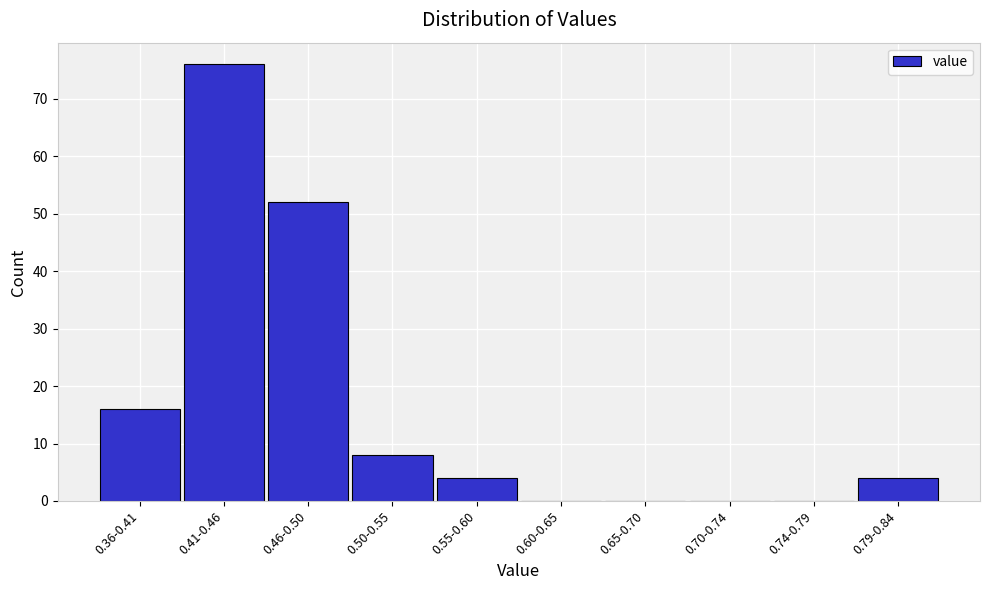

Reading right to left, list all the values displayed in this chart.

0.79-0.84=4	0.74-0.79=0	0.70-0.74=0	0.65-0.70=0	0.60-0.65=0	0.55-0.60=4	0.50-0.55=8	0.46-0.50=52	0.41-0.46=76	0.36-0.41=16